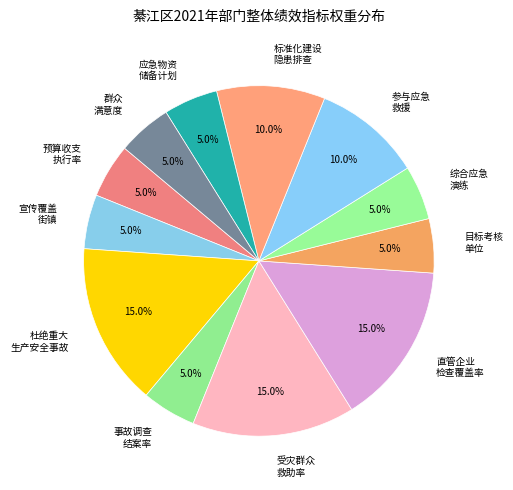

Is there any slice that represents more than half of the pie?

No